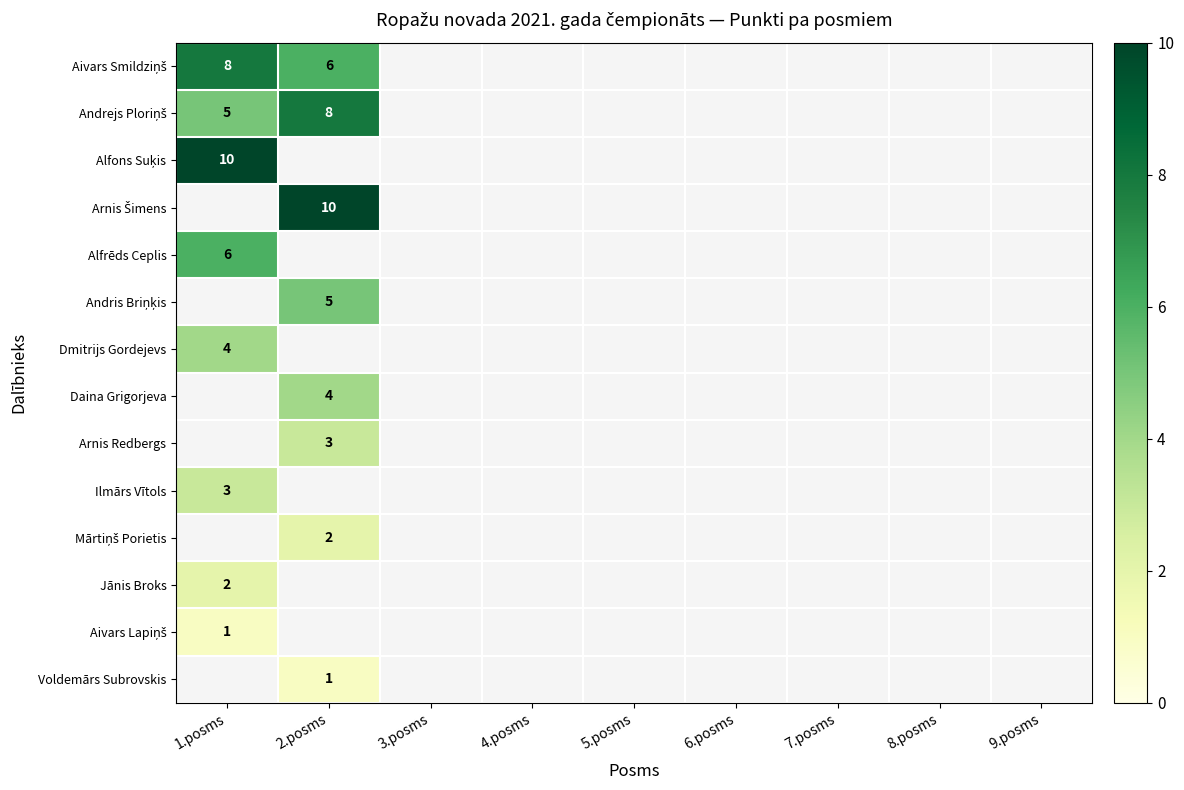

Where is Jānis Broks nearest to the value 2?

1.posms